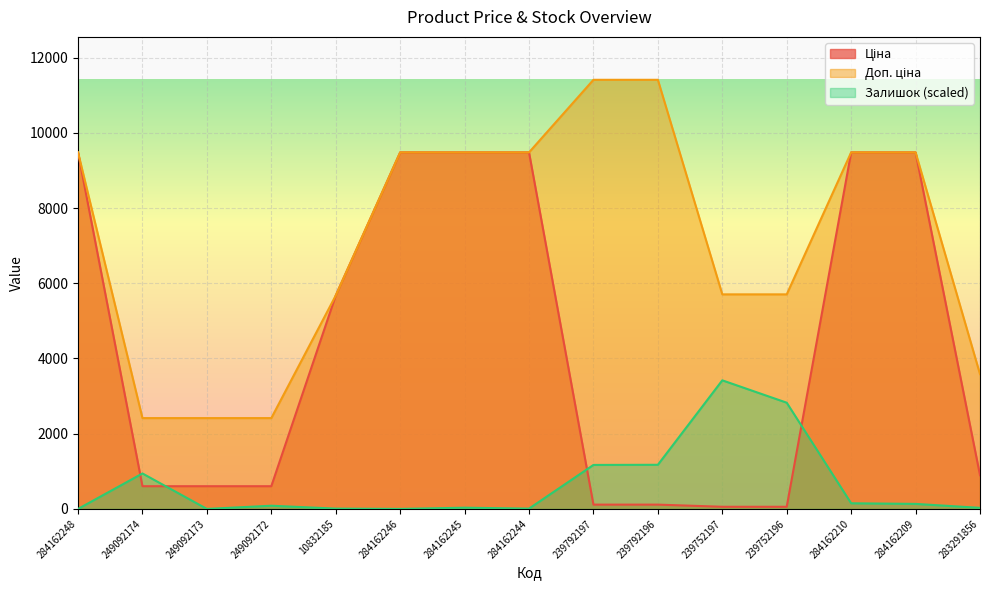

At which label does Залишок first exceed 84?

249092174